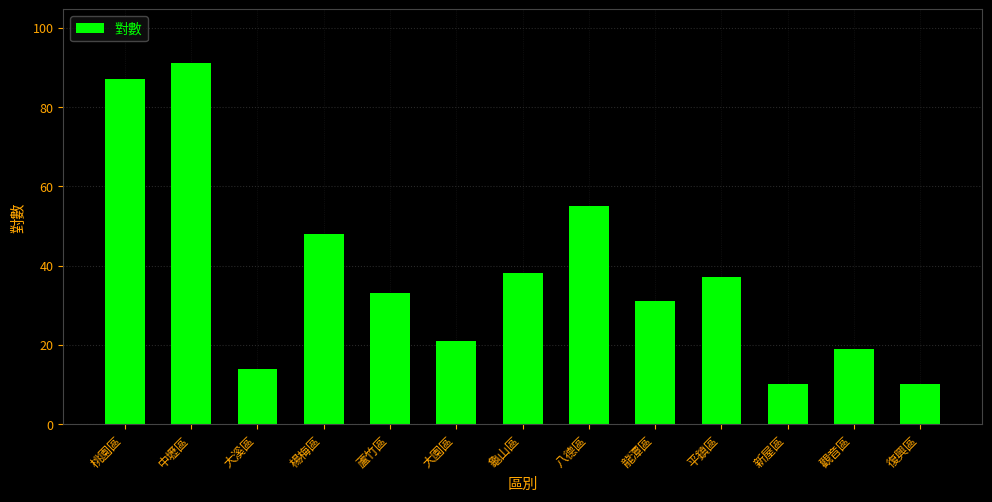

Reading left to right, extract all data points from this chart.

87	91	14	48	33	21	38	55	31	37	10	19	10